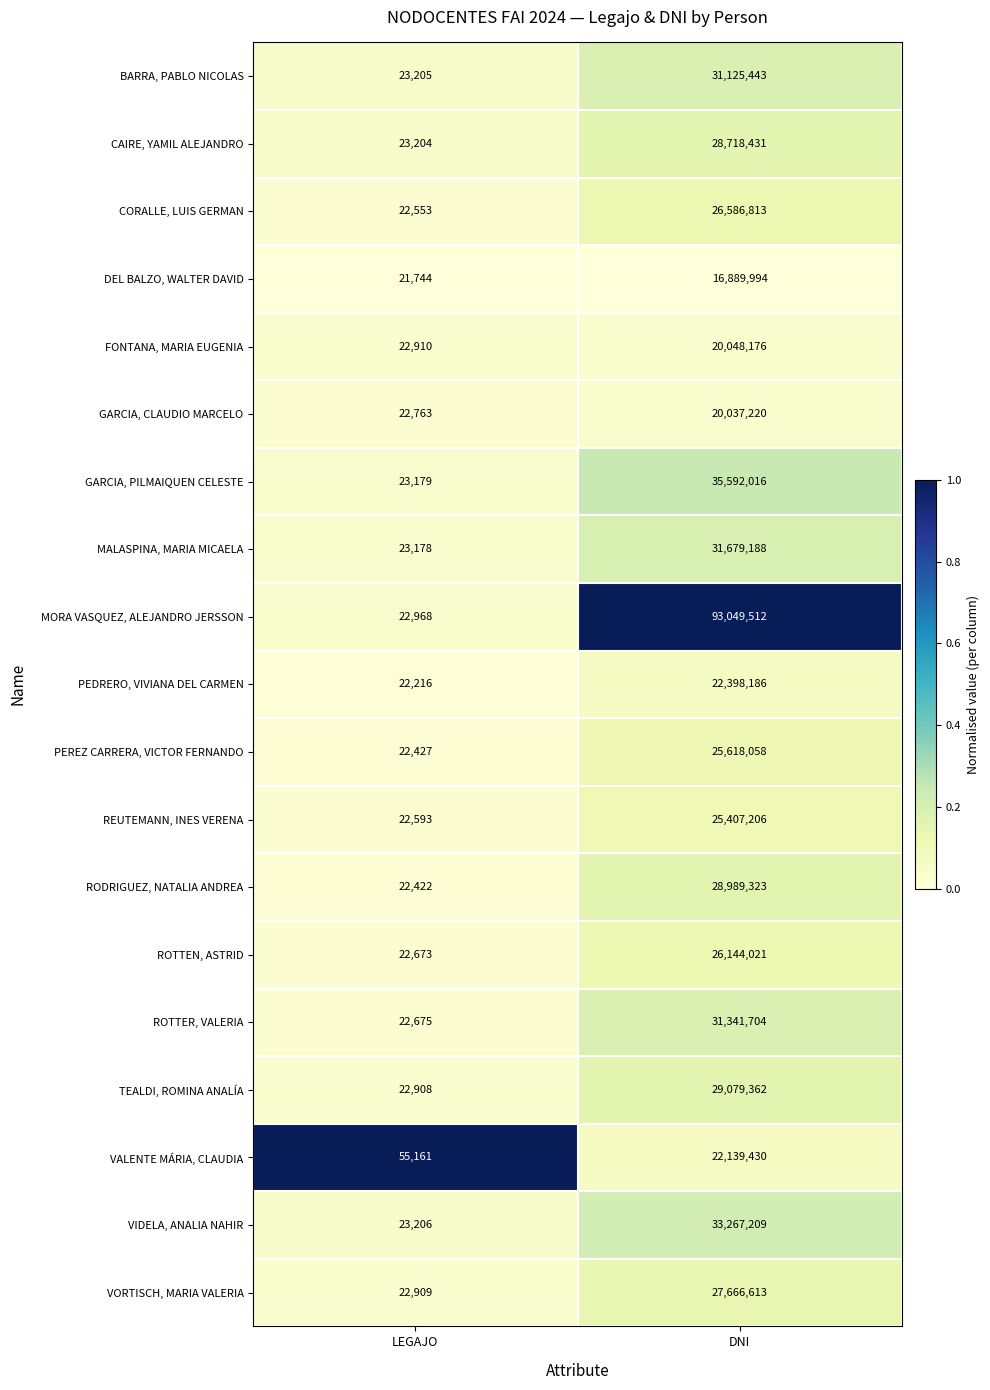

At DNI, list the series in order from smallest to largest.

DEL BALZO, WALTER DAVID, GARCIA, CLAUDIO MARCELO, FONTANA, MARIA EUGENIA, VALENTE MÁRIA, CLAUDIA, PEDRERO, VIVIANA DEL CARMEN, REUTEMANN, INES VERENA, PEREZ CARRERA, VICTOR FERNANDO, ROTTEN, ASTRID, CORALLE, LUIS GERMAN, VORTISCH, MARIA VALERIA, CAIRE, YAMIL ALEJANDRO, RODRIGUEZ, NATALIA ANDREA, TEALDI, ROMINA ANALÍA, BARRA, PABLO NICOLAS, ROTTER, VALERIA, MALASPINA, MARIA MICAELA, VIDELA, ANALIA NAHIR, GARCIA, PILMAIQUEN CELESTE, MORA VASQUEZ, ALEJANDRO JERSSON